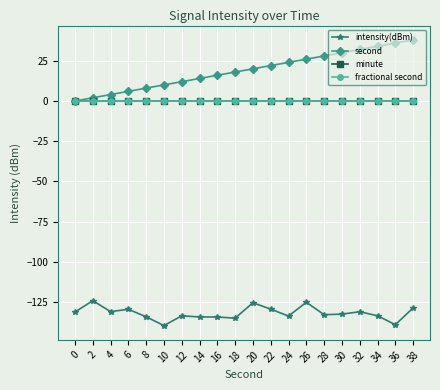

What is the difference between the maximum and minimum values in the intensity(dBm) series?

15.5